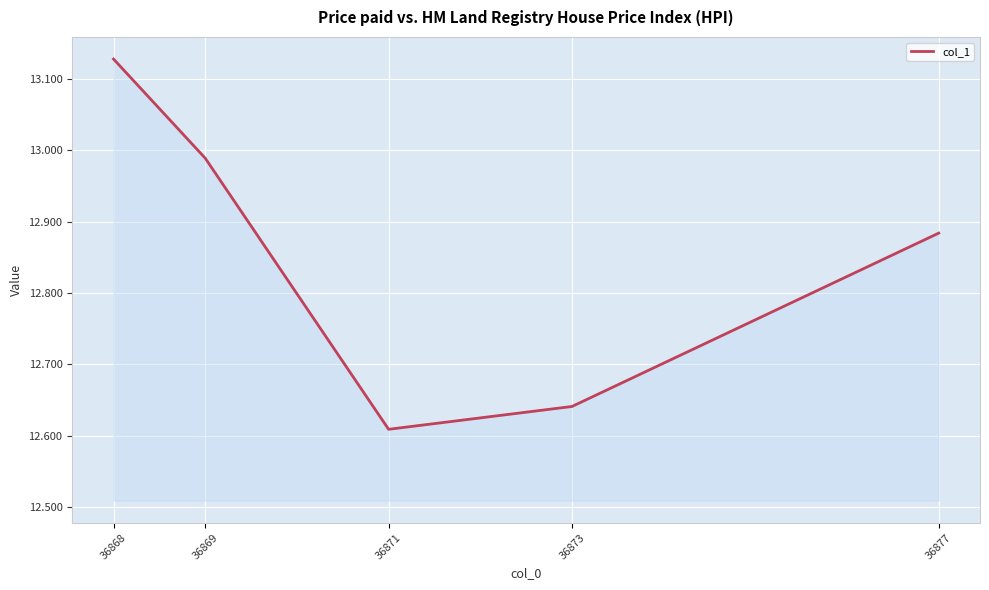

At which category does the chart reach its peak across all series?

36868